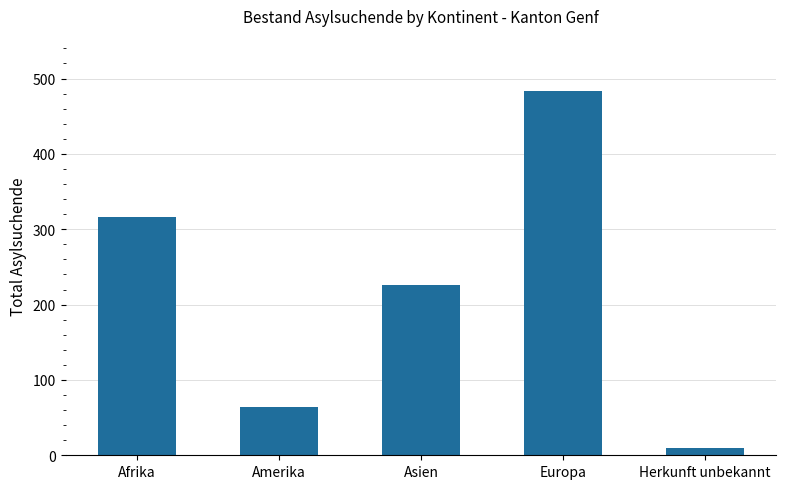

Count the values in the range 64 to 316.

3